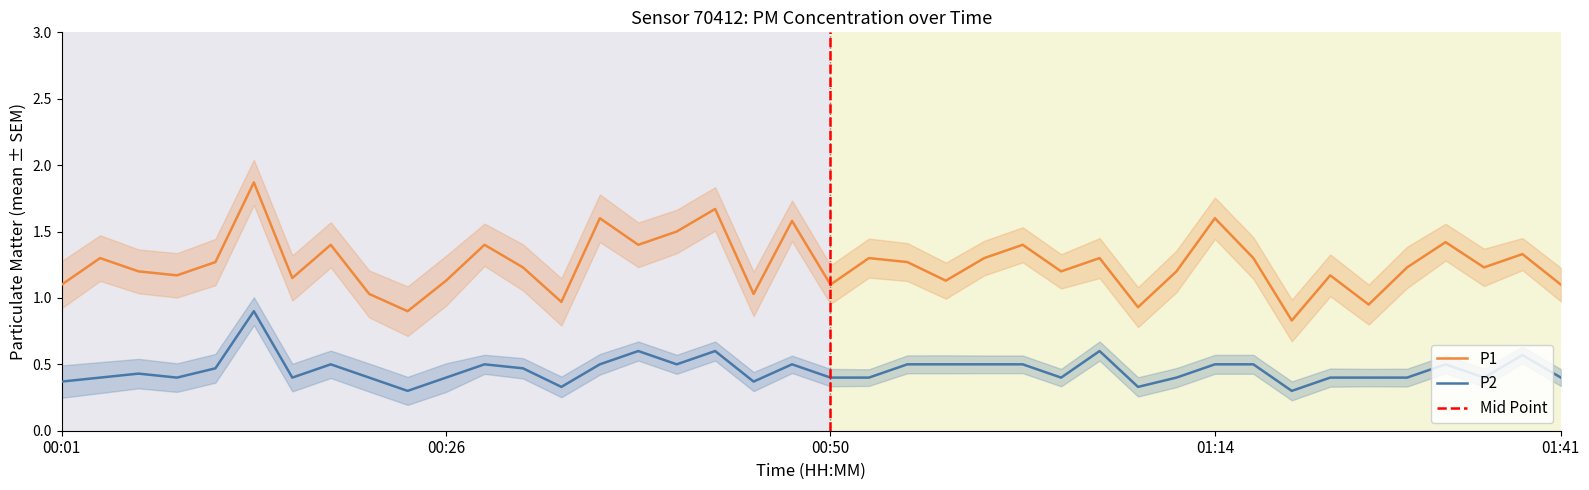

True or false: P2 and P1 cross at least once.

False